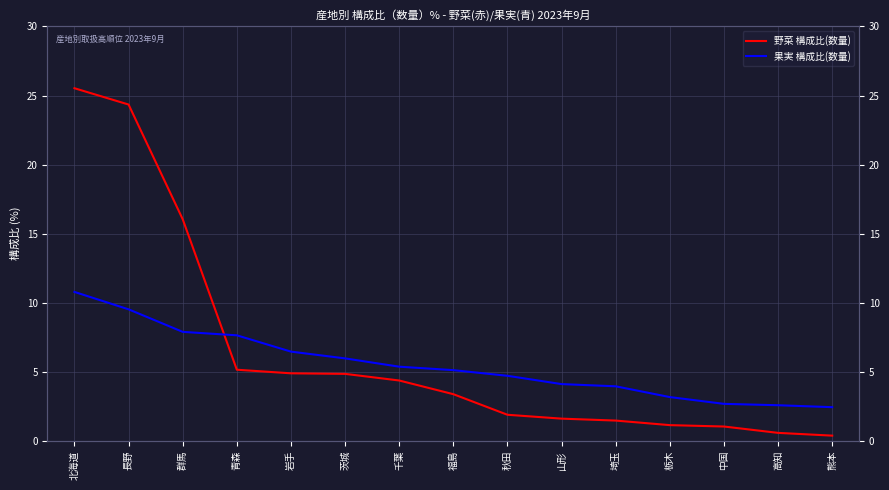

What are all the series names shown in the legend?

野菜 構成比(数量), 果実 構成比(数量)